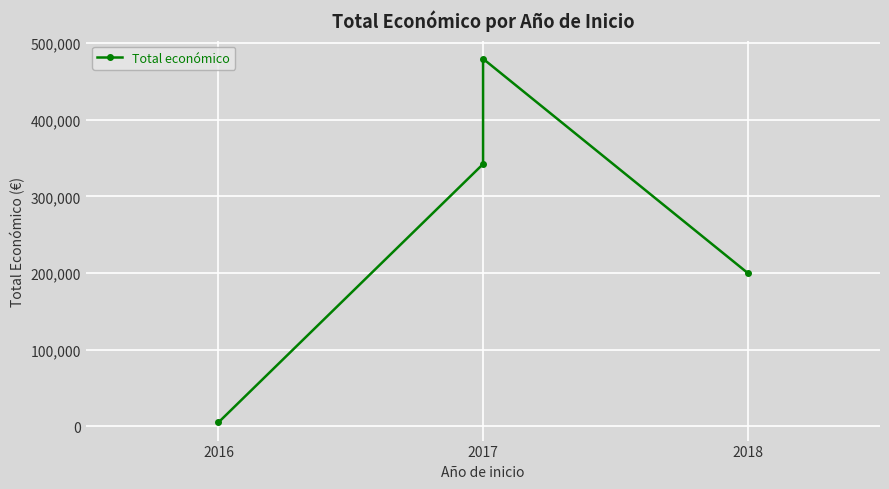

What is the value of the 4th point from the left?

199997